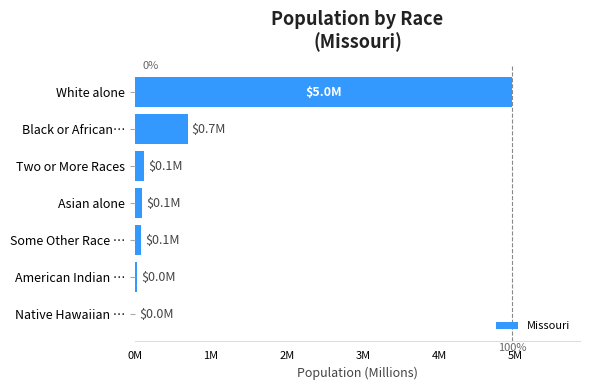

What is the average value?

0.9